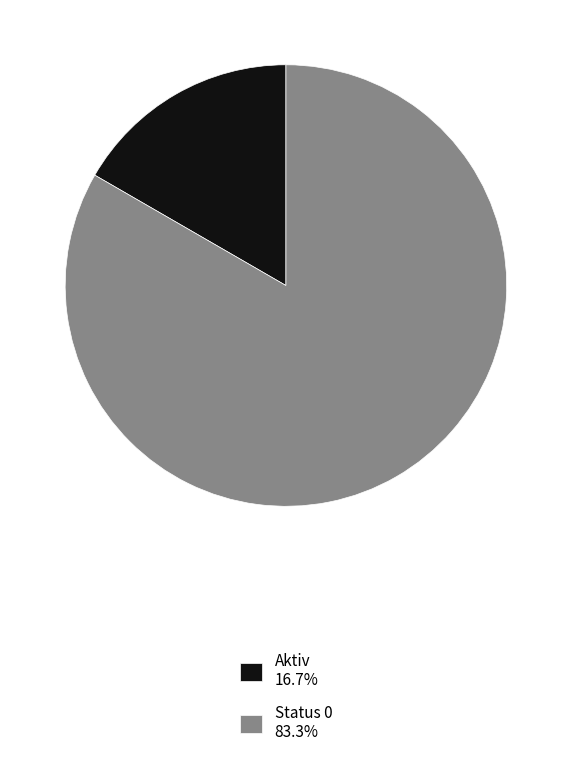

Does Status 0 83.3% represent more than half of the total?

Yes